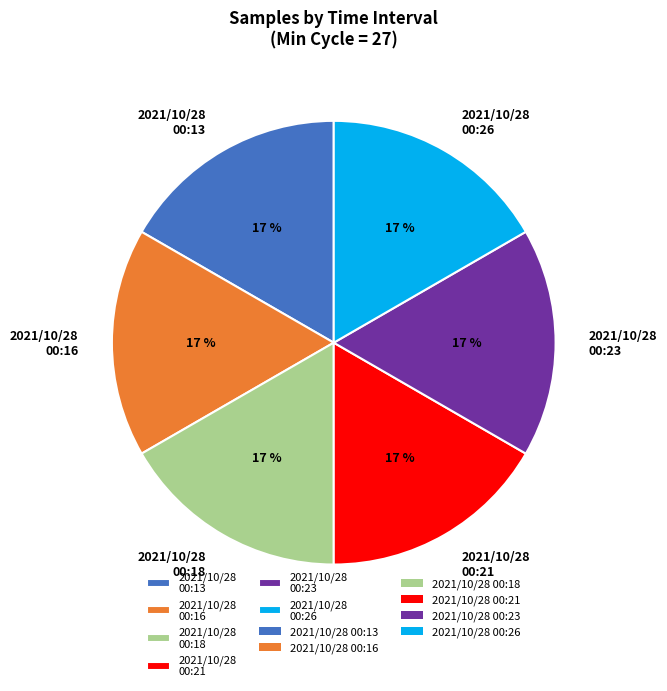

To the nearest percent, what percentage of the pie is 2021/10/28 00:23?

17%